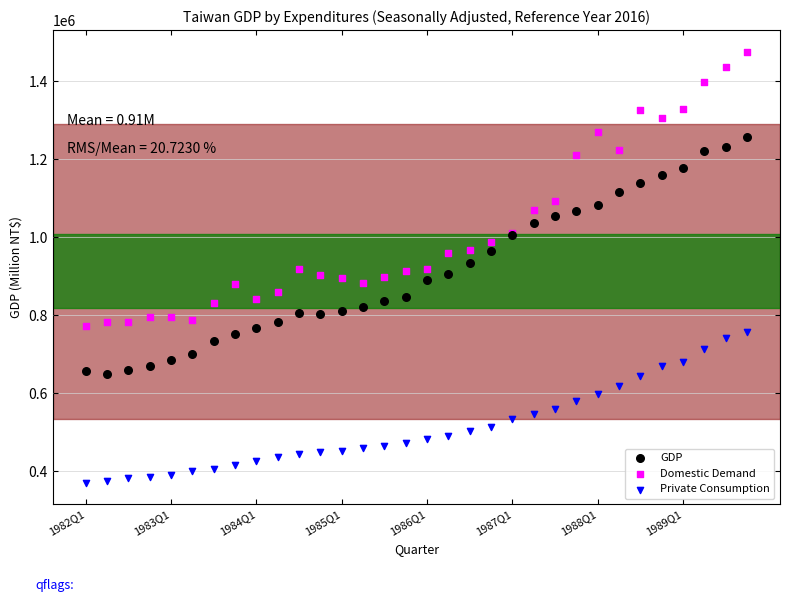

Which series reaches the maximum Y coordinate?

Domestic Demand